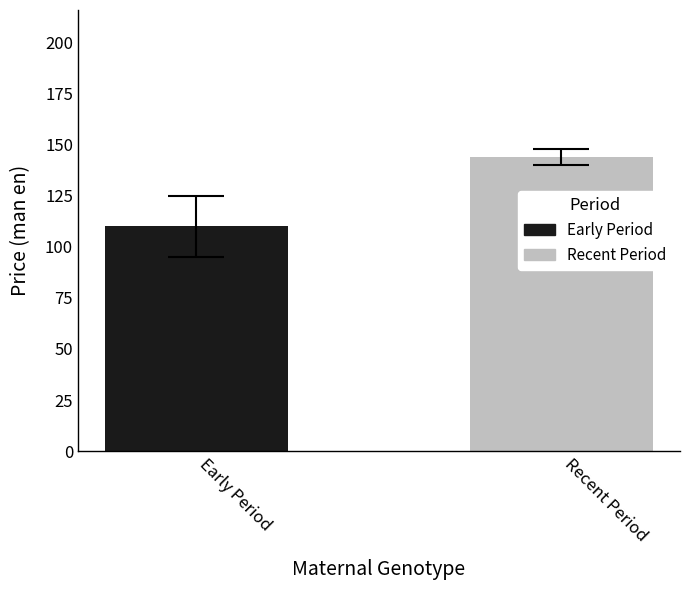

What is the greatest value displayed?

144